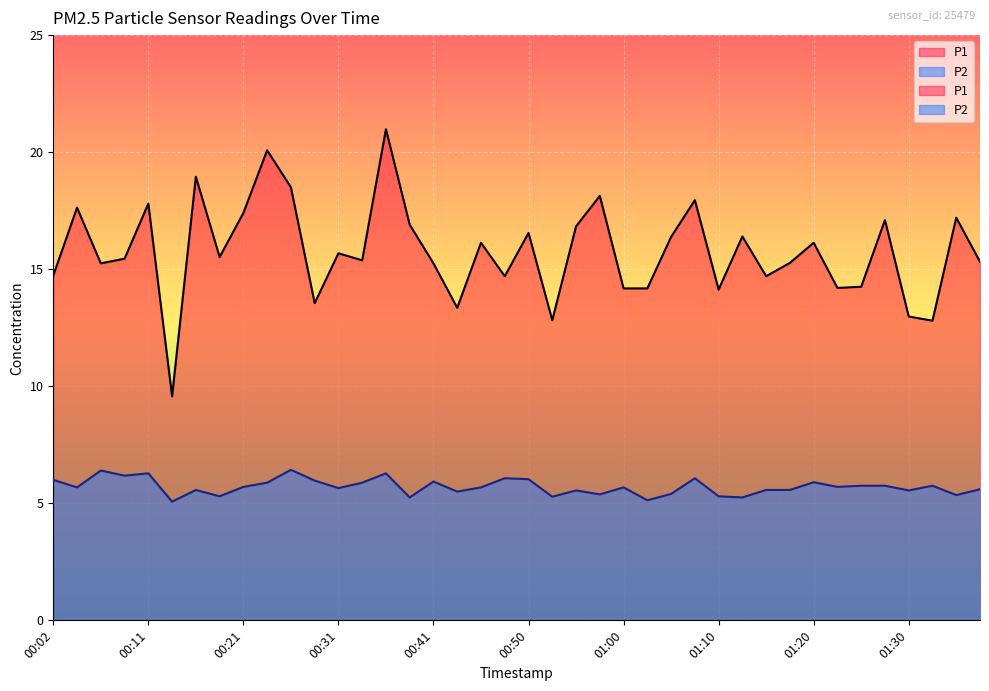

In P1, how many points are higher than both neighbors (excluding endpoints)?

14